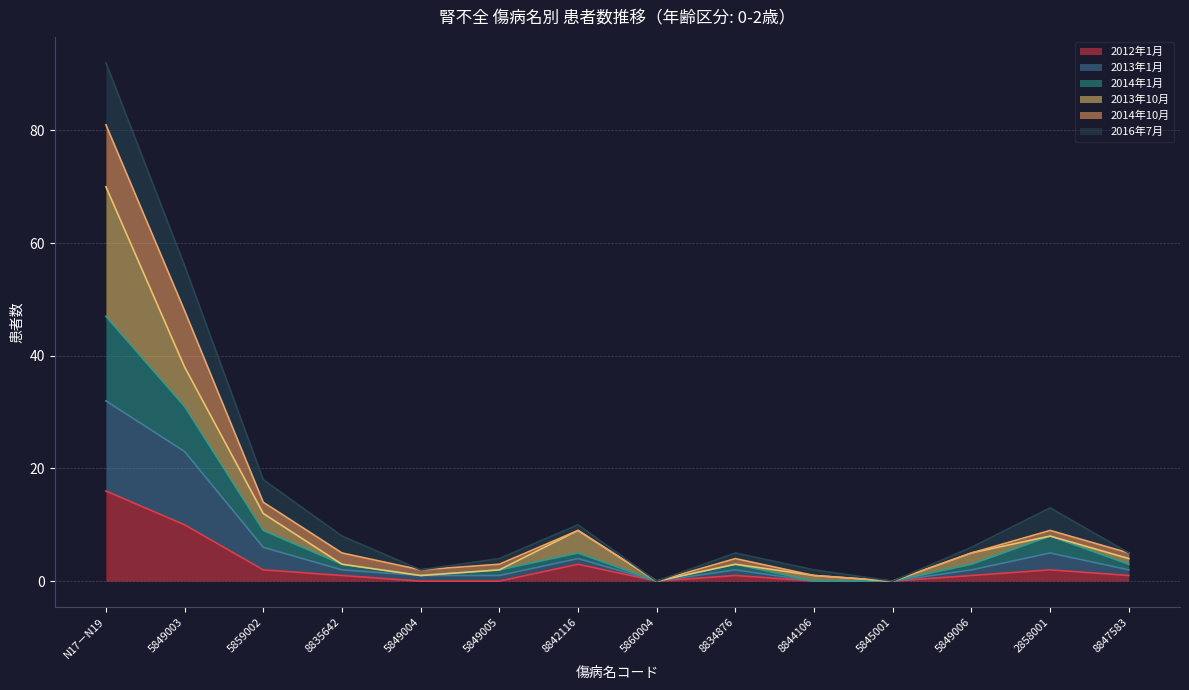

What is the total value across all series at 8834876?

5